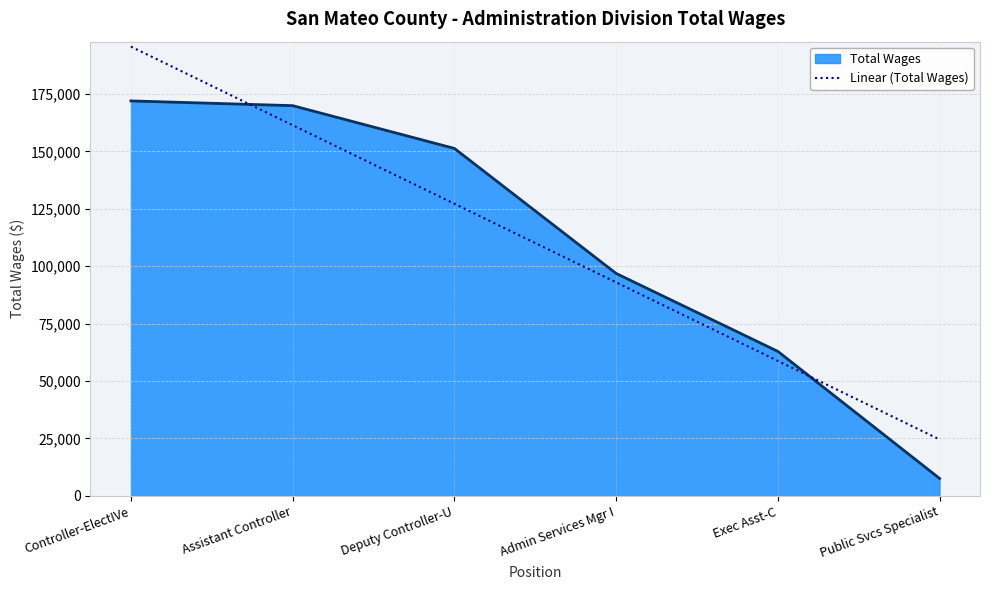

At which category does the chart reach its minimum across all series?

Public Svcs Specialist